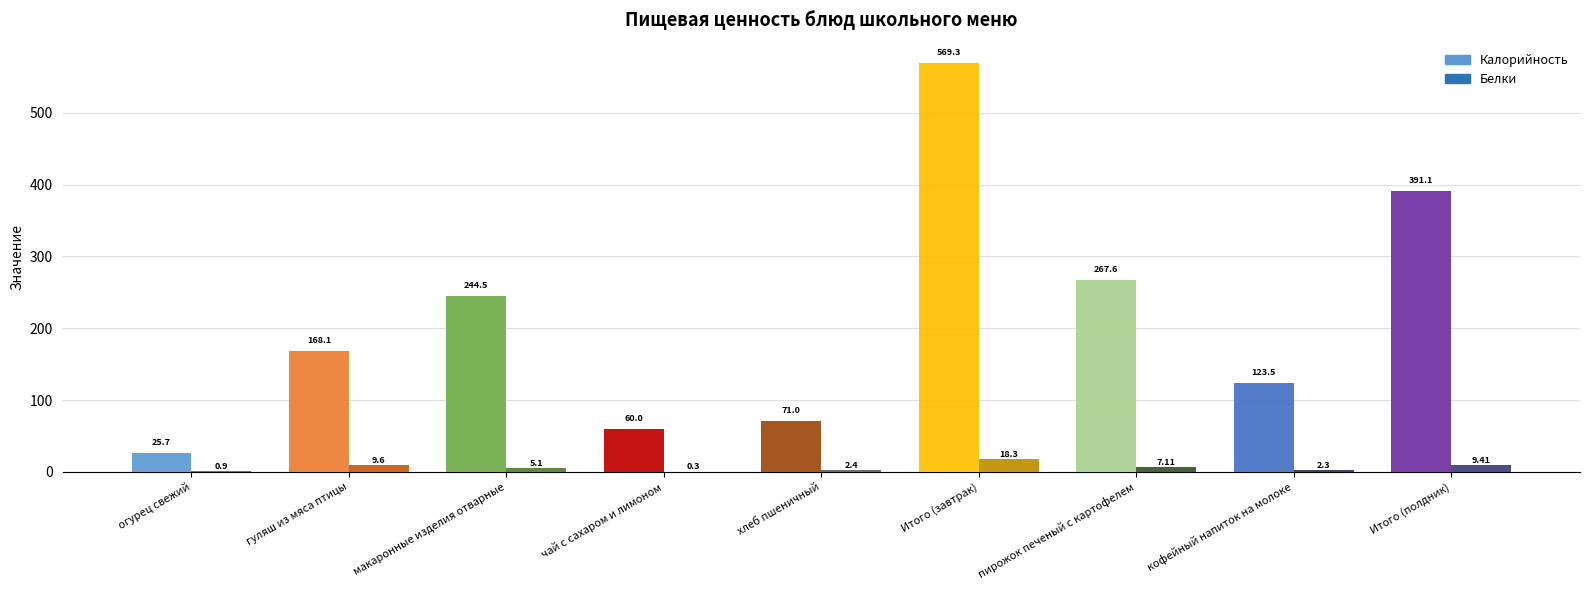

What is the total value across all series at огурец свежий?

26.6